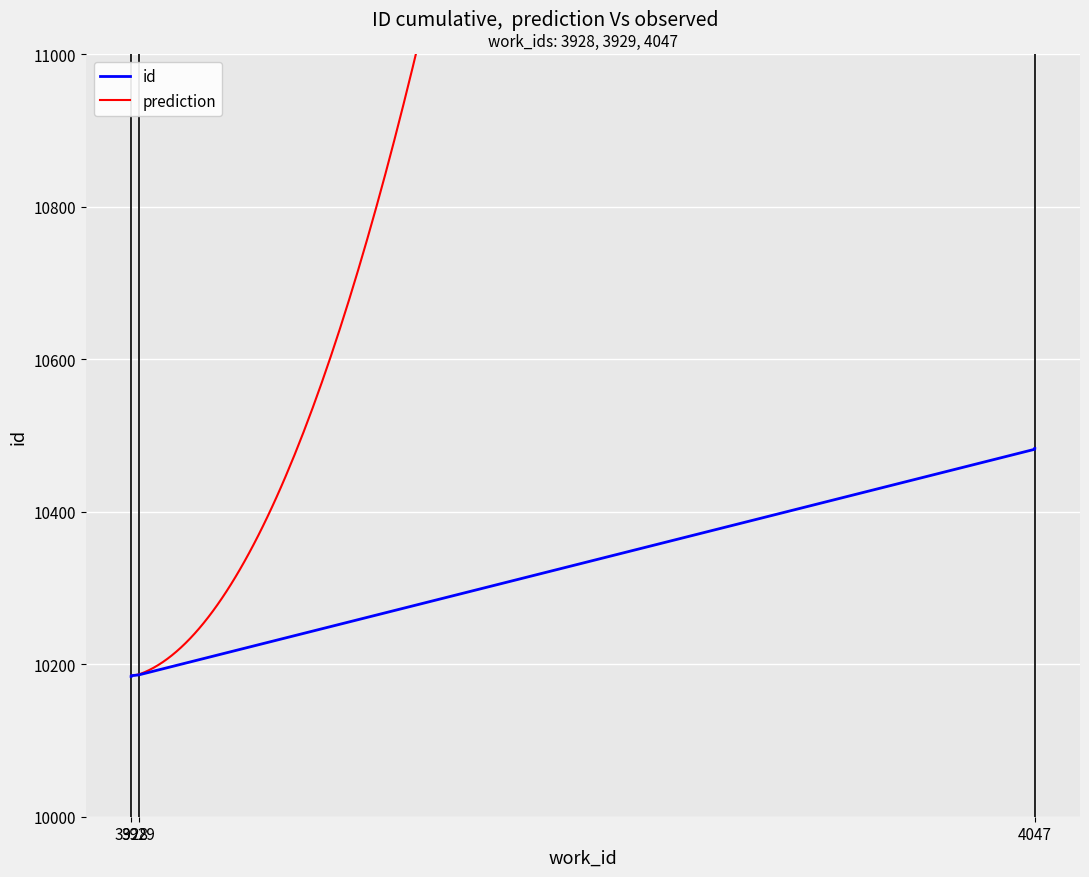

How many data points are above 10186?

2